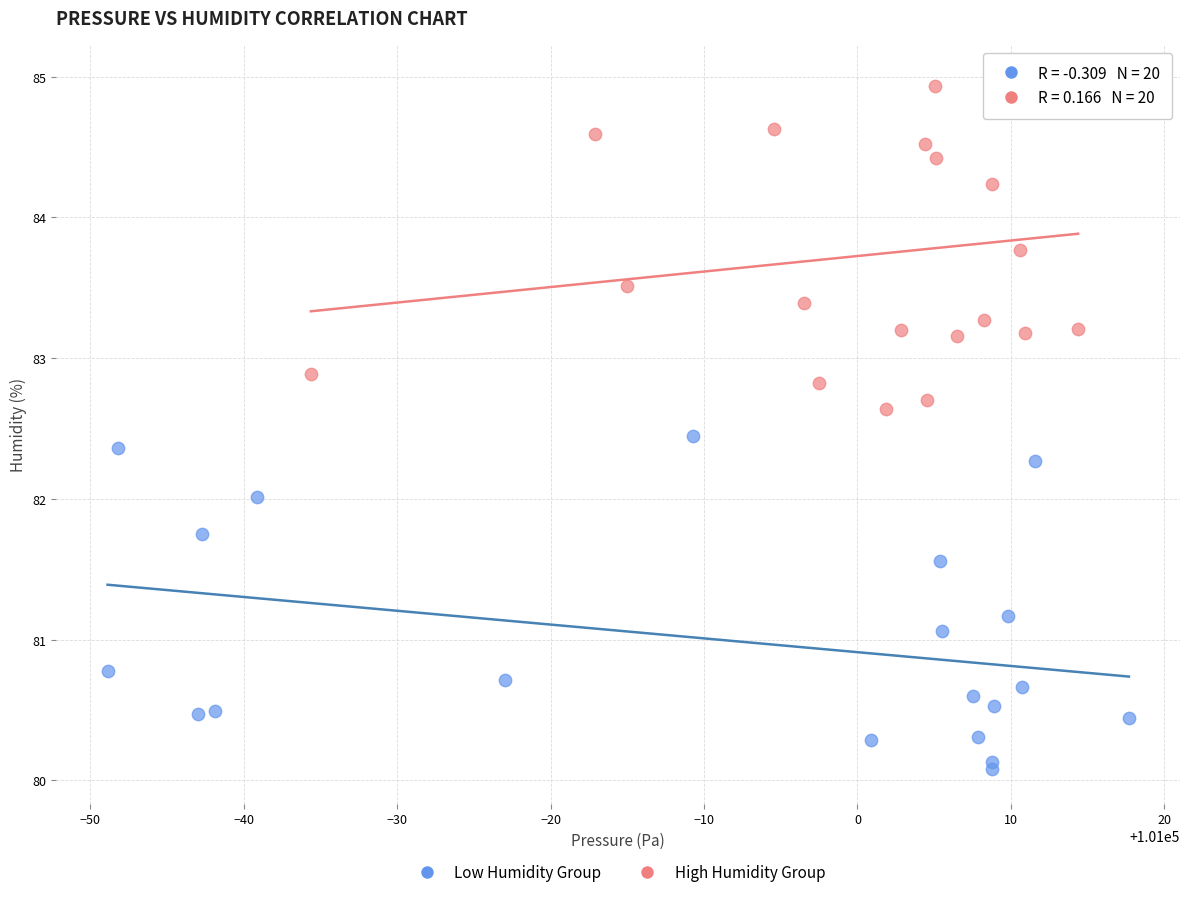

Which series contains the highest Y value?

High Humidity Group